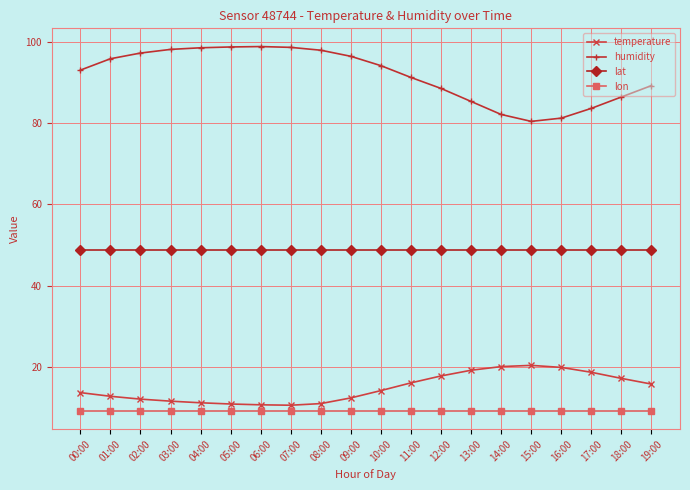

Rank the series by their maximum value, from lowest to highest.

lon, temperature, lat, humidity